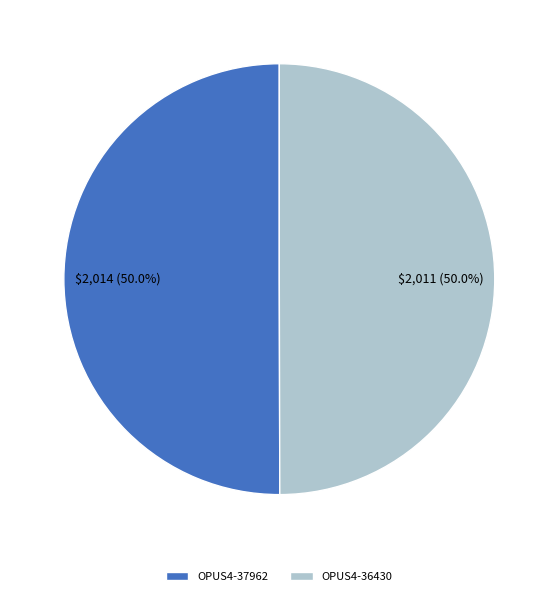

What portion of the pie excludes OPUS4-37962?

50.0%